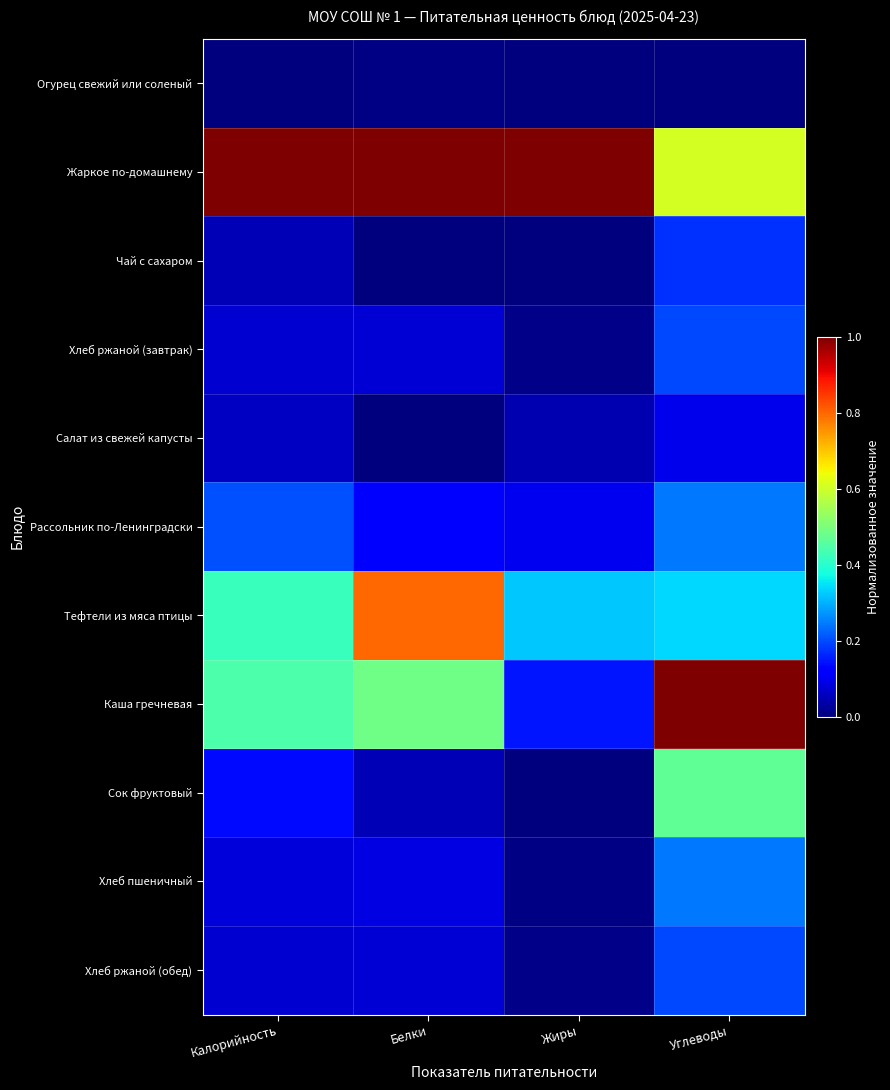

Rank the series at Калорийность from highest to lowest value.

Жаркое по-домашнему, Каша гречневая, Тефтели из мяса птицы, Рассольник по-Ленинградски, Сок фруктовый, Хлеб пшеничный, Хлеб ржаной (завтрак), Хлеб ржаной (обед), Салат из свежей капусты, Чай с сахаром, Огурец свежий или соленый